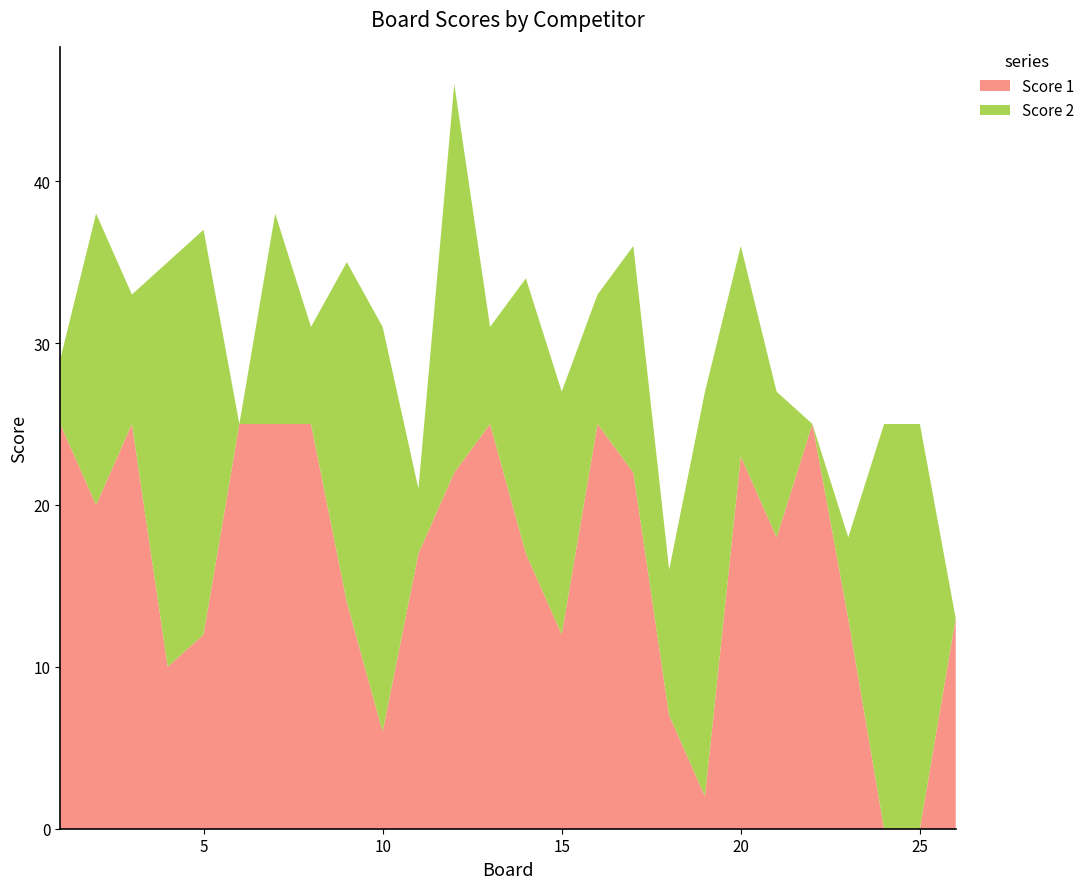

Reading left to right, transcribe all the data shown in this chart.

Score 1: 1=25	2=20	3=25	4=10	5=12	6=25	7=25	8=25	9=14	10=6	11=17	12=22	13=25	14=17	15=12	16=25	17=22	18=7	19=2	20=23	21=18	22=25	23=13	24=0	25=0	26=13
Score 2: 1=4	2=18	3=8	4=25	5=25	6=0	7=13	8=6	9=21	10=25	11=4	12=24	13=6	14=17	15=15	16=8	17=14	18=9	19=25	20=13	21=9	22=0	23=5	24=25	25=25	26=0